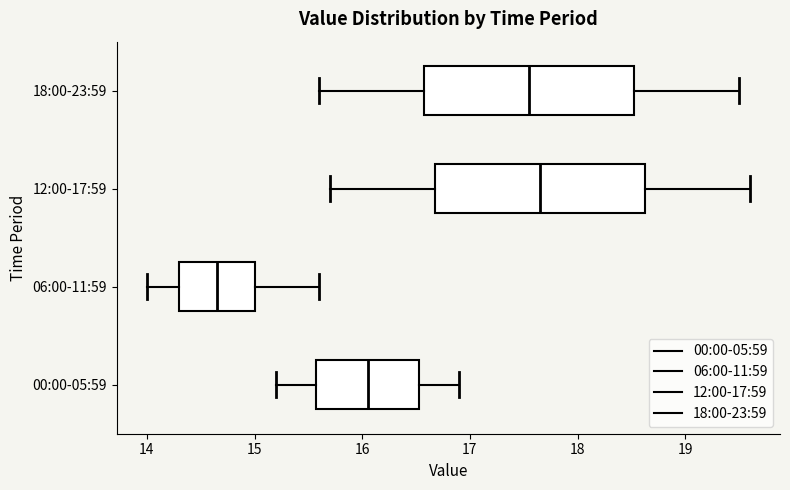

Which box has the furthest to the left median line?

06:00-11:59